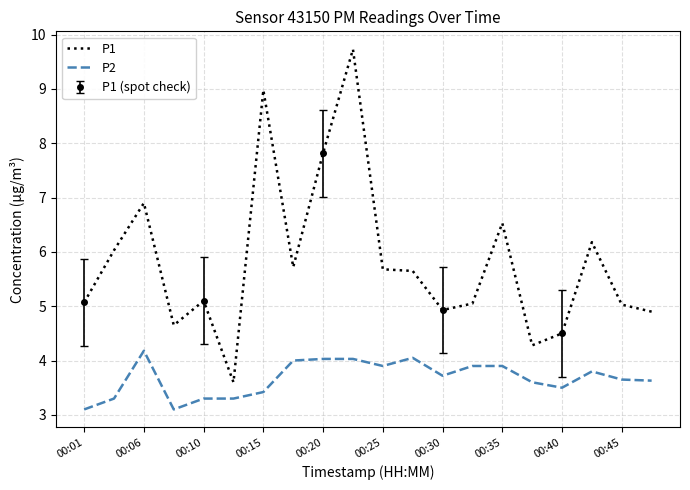

True or false: P1 and P2 cross at least once.

False